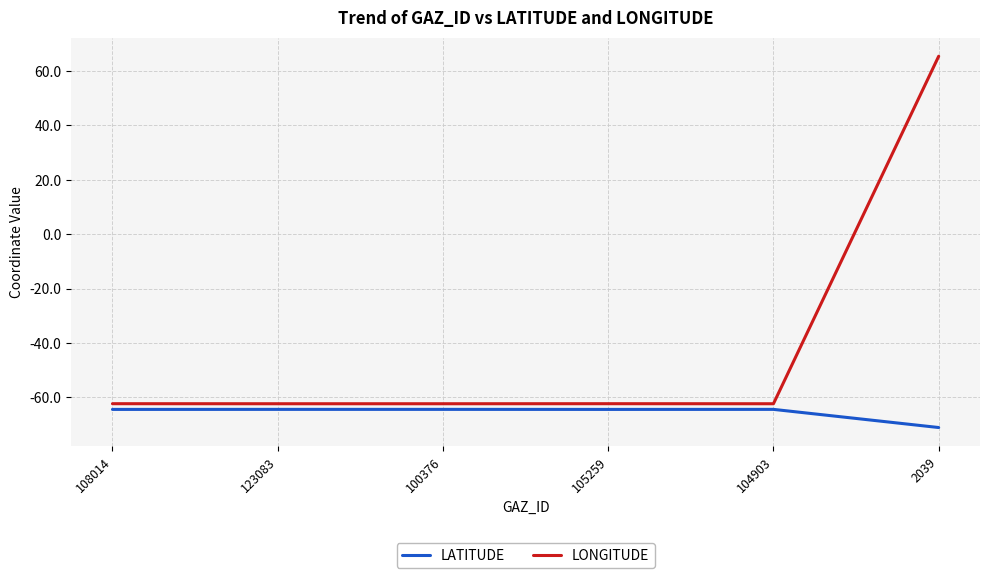

Is it true that LONGITUDE equals -83.3 at 104903?

False